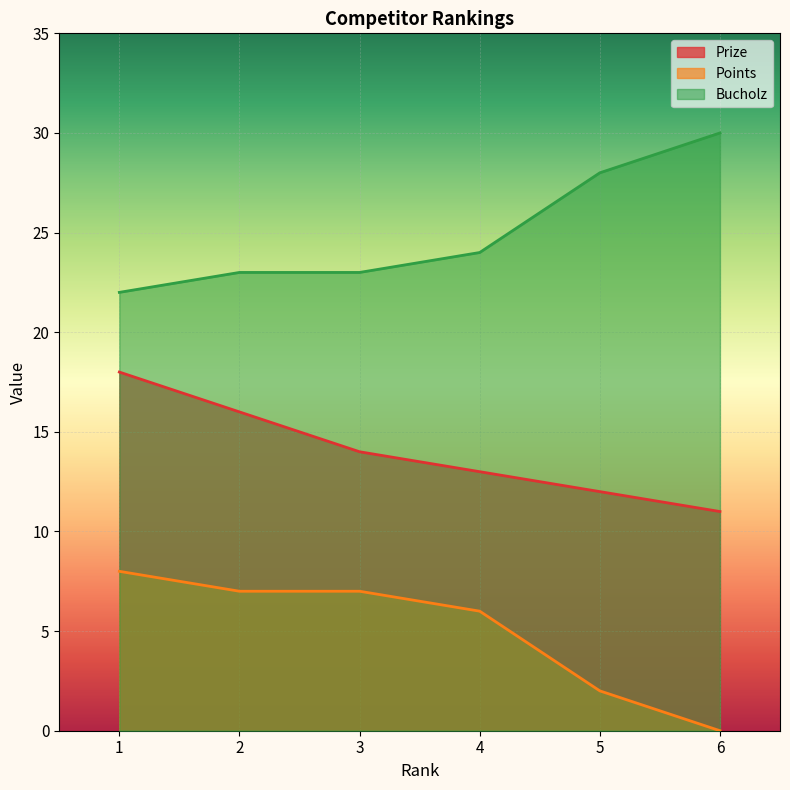

At 4, list the series in order from smallest to largest.

Points, Prize, Bucholz